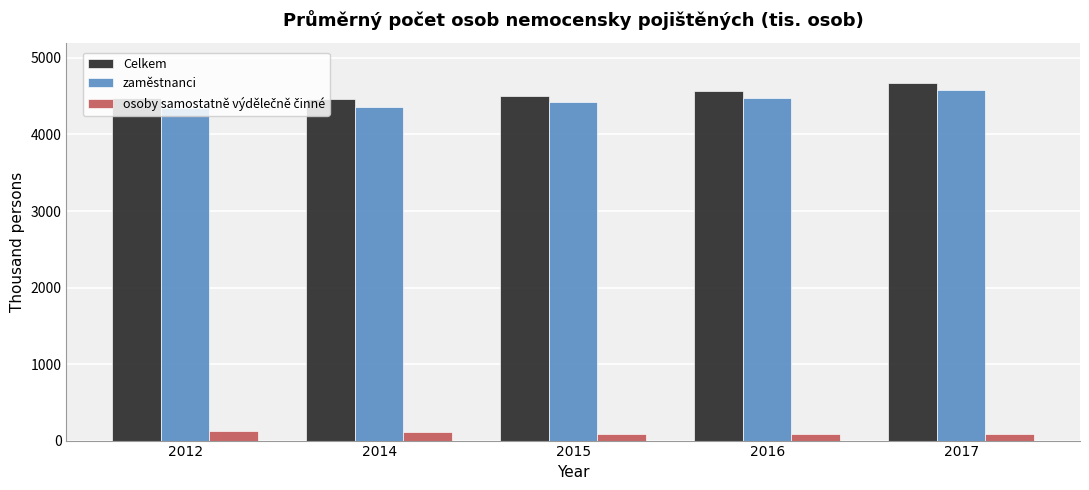

Which series has the largest total across all categories?

Celkem